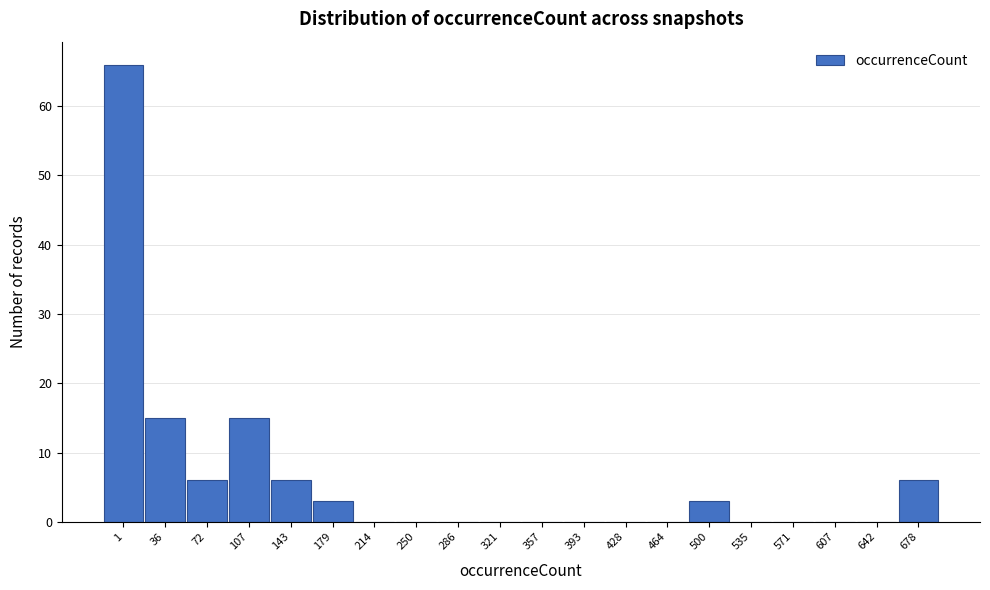

Reading left to right, transcribe all the data shown in this chart.

1=66	36=15	72=6	107=15	143=6	179=3	214=0	250=0	286=0	321=0	357=0	393=0	428=0	464=0	500=3	535=0	571=0	607=0	642=0	678=6